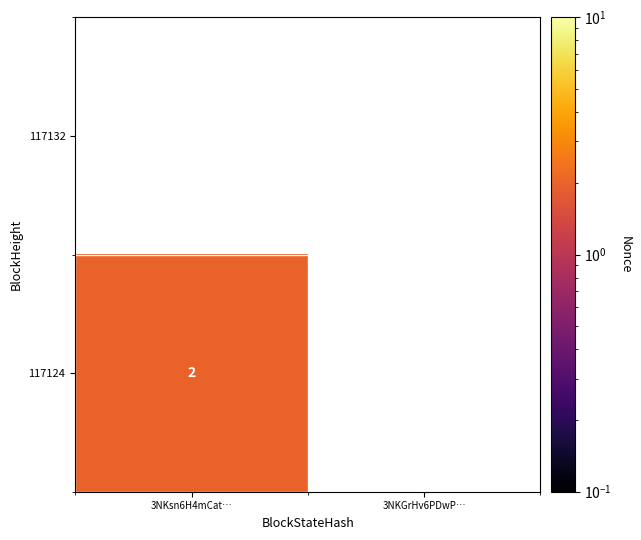

The value of 117124 at 3NKsn6H4mCat… is 3. True or false?

False